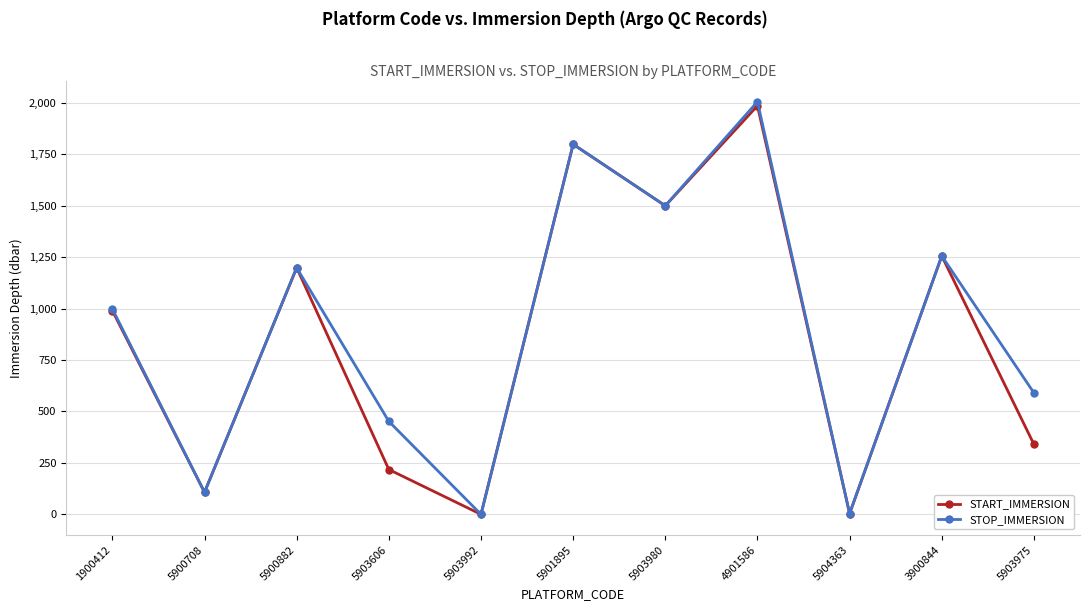

Where is the first local maximum for STOP_IMMERSION?

5900882